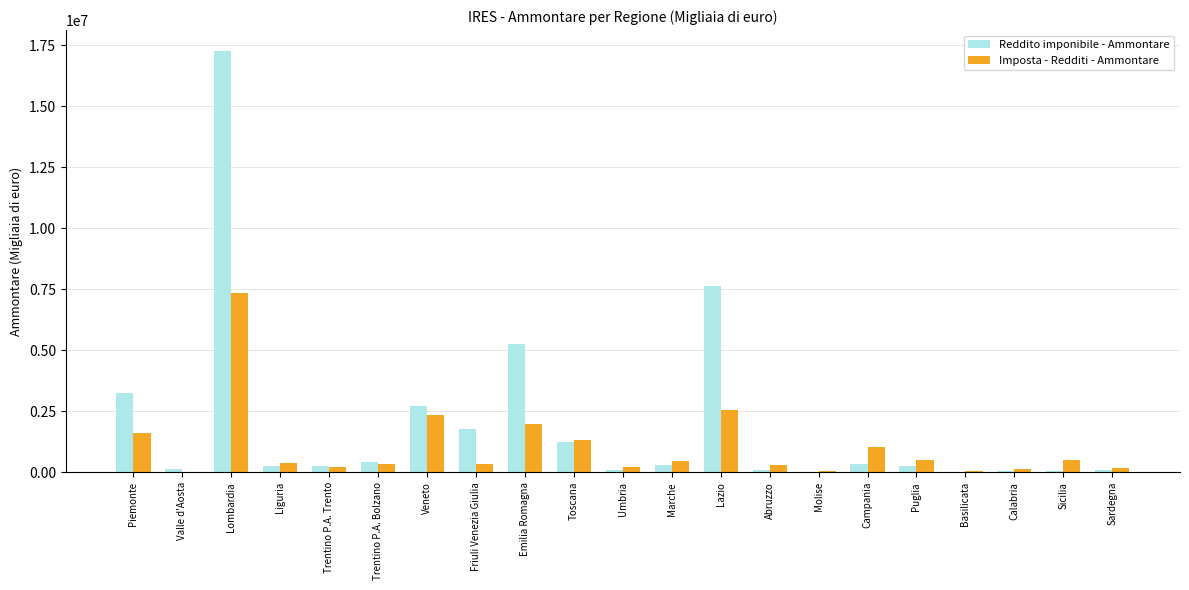

Does the chart contain stacked bars?

No